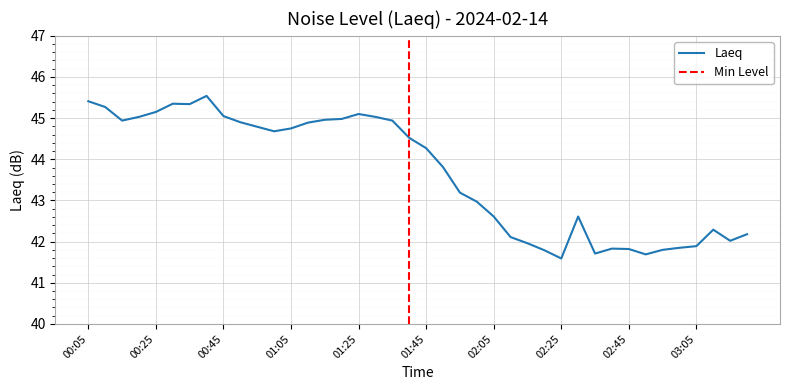

Where is the data nearest to the value 43?

02:00